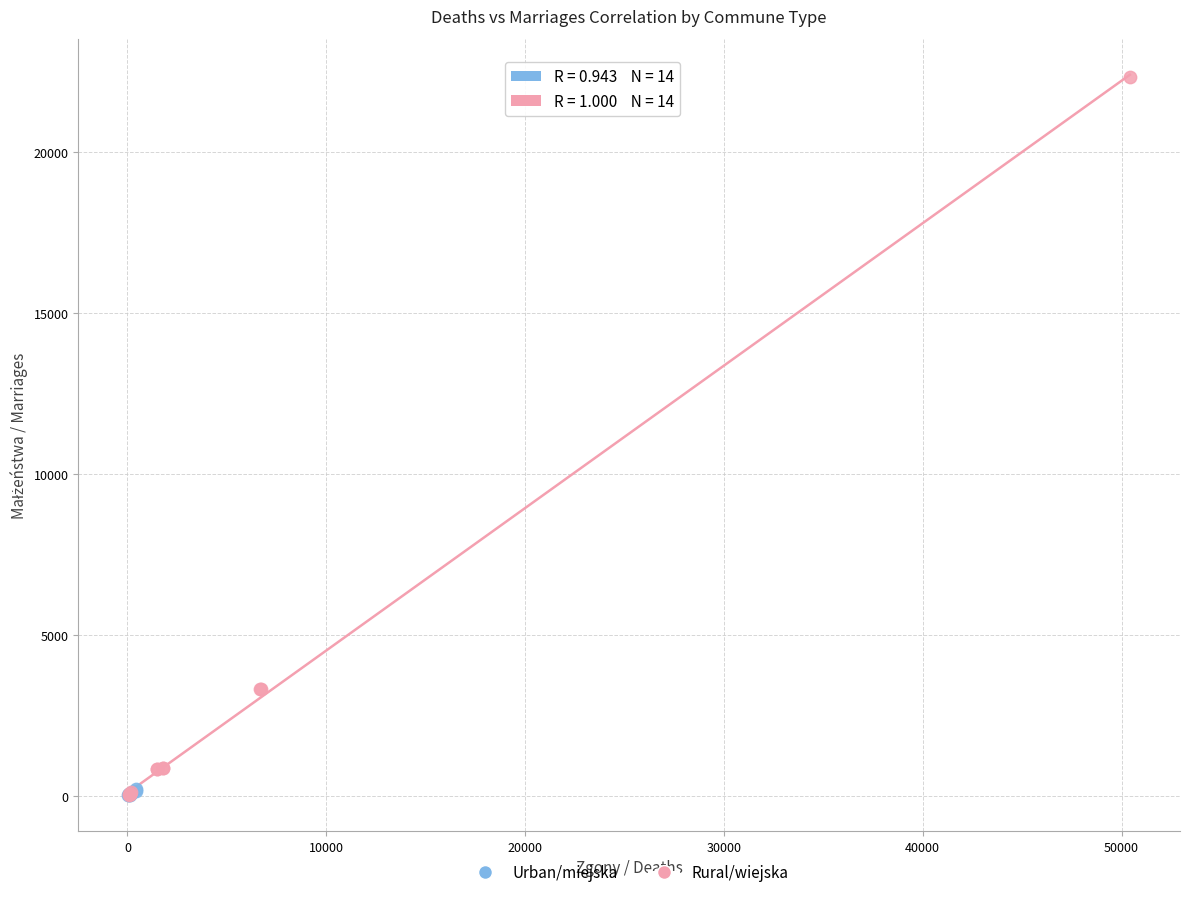

Which series has the widest spread of Y values?

Rural/wiejska